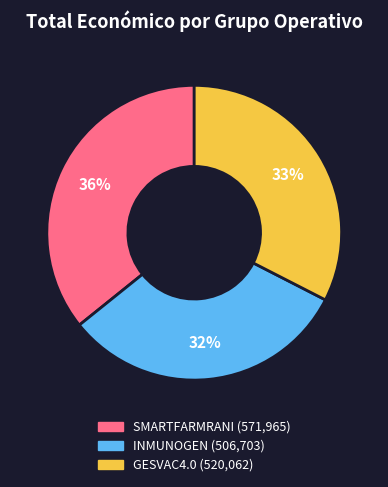

Which has a higher value, INMUNOGEN or GESVAC4.0?

GESVAC4.0